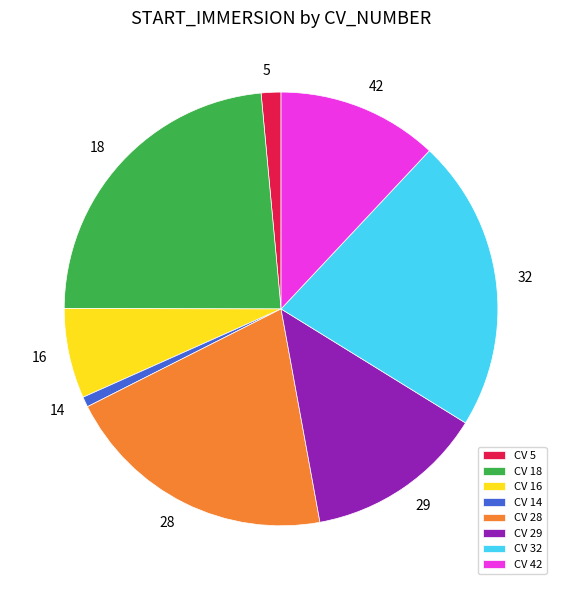

True or false: 32 accounts for 22% of the total.

True